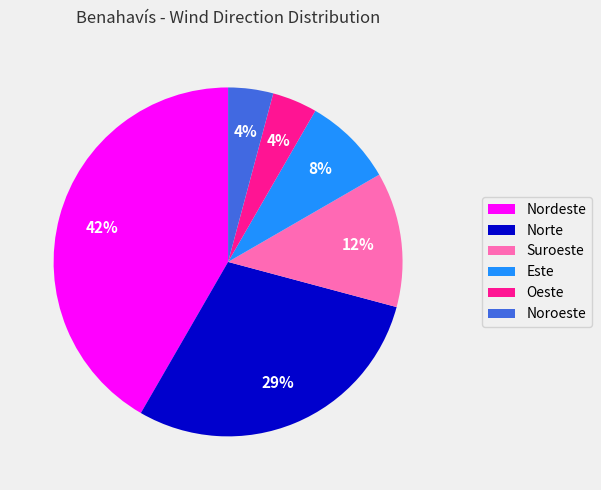

To the nearest percent, what is the combined percentage of Nordeste and Noroeste?

46%